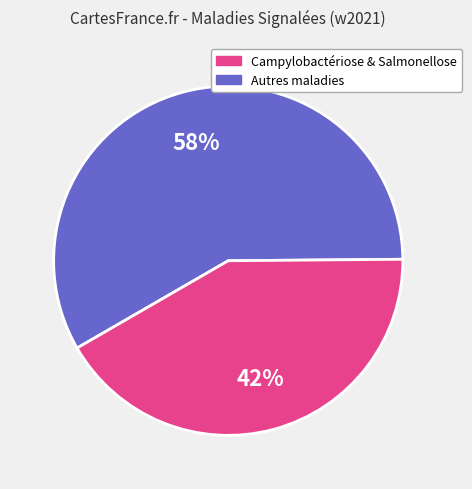

To the nearest percent, what is the average slice percentage?

50%